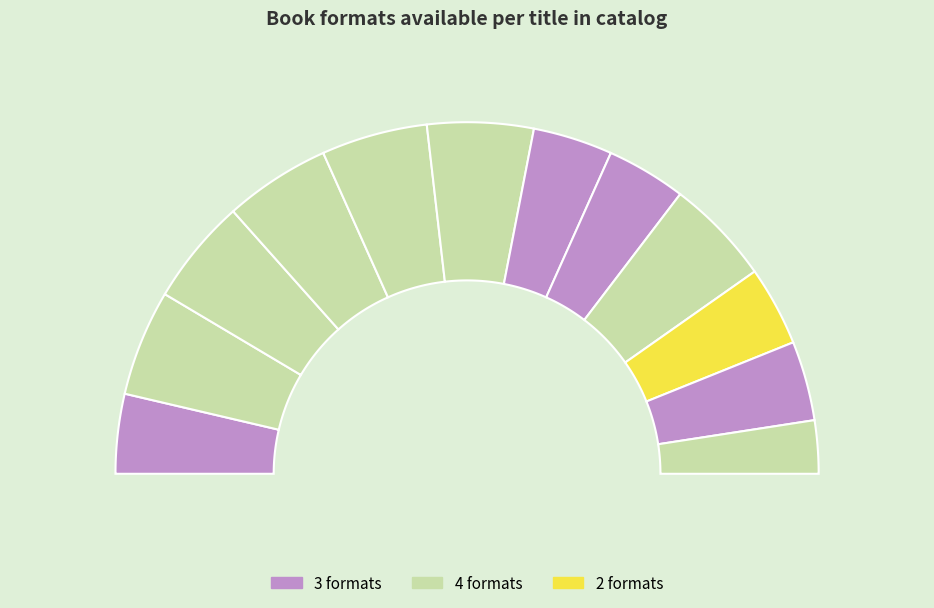

To the nearest percent, what is the average slice percentage?

8%